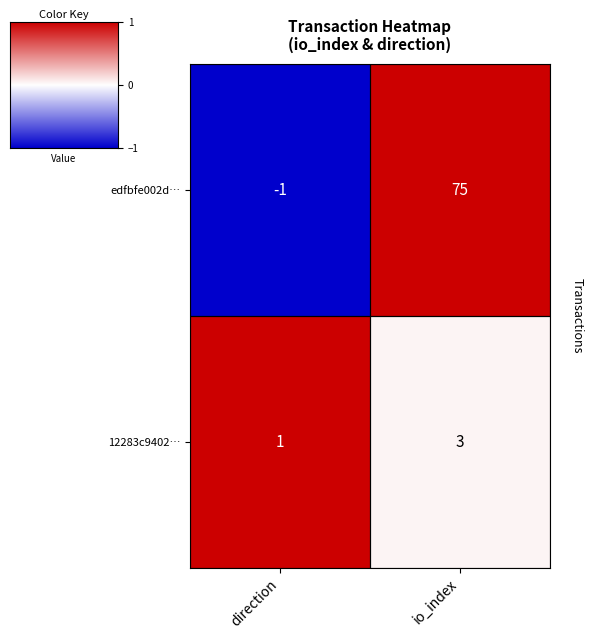

How many distinct data groups are displayed?

2